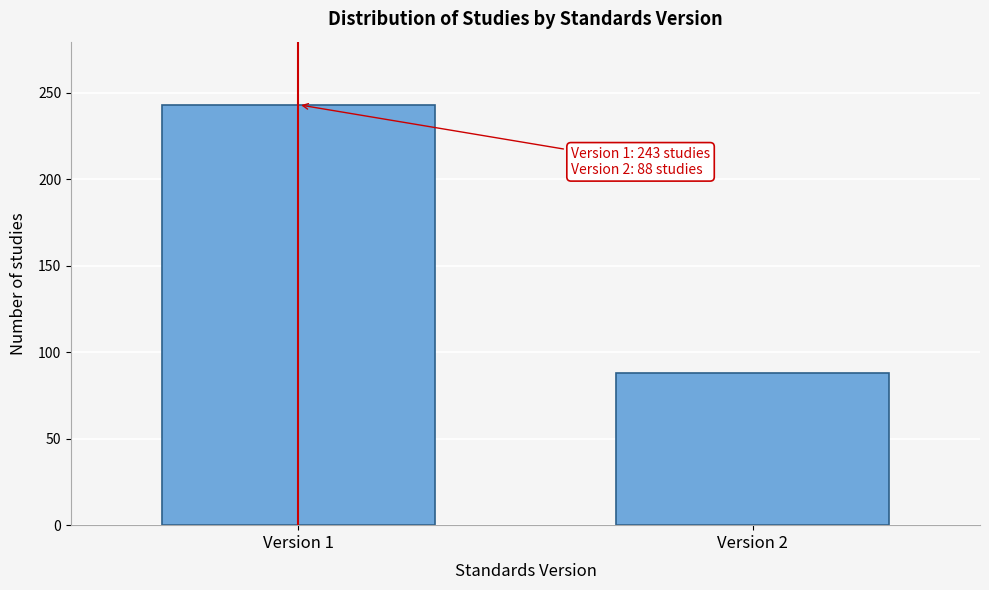

Reading left to right, what are all the values shown in this chart?

243	88